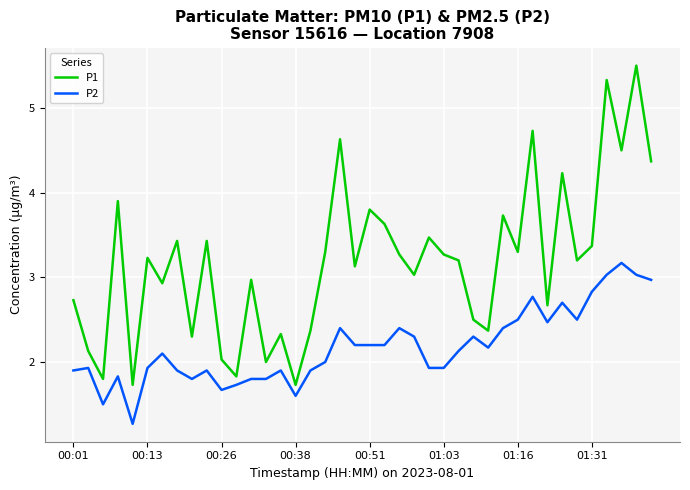

What are all the series names shown in the legend?

P1, P2